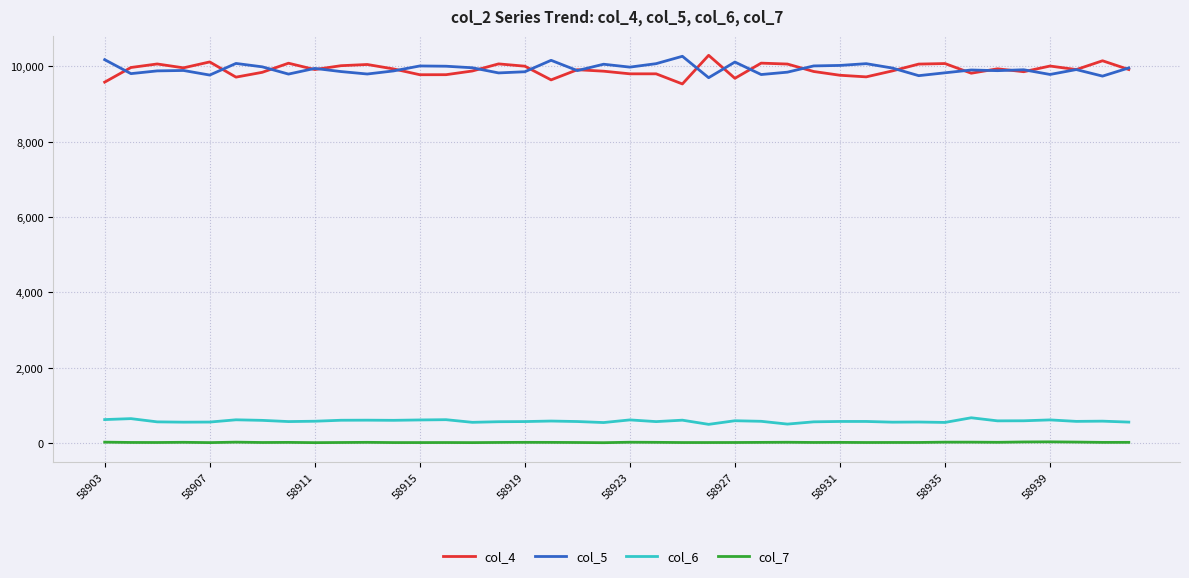

True or false: col_6 and col_4 cross at least once.

False